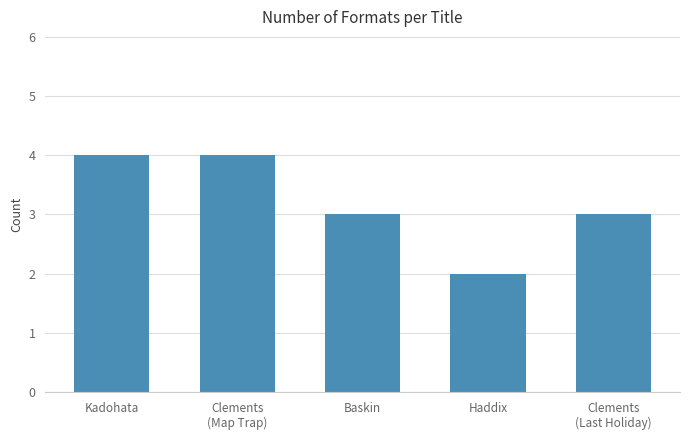

What is the sum of the values at Kadohata and Haddix?

6